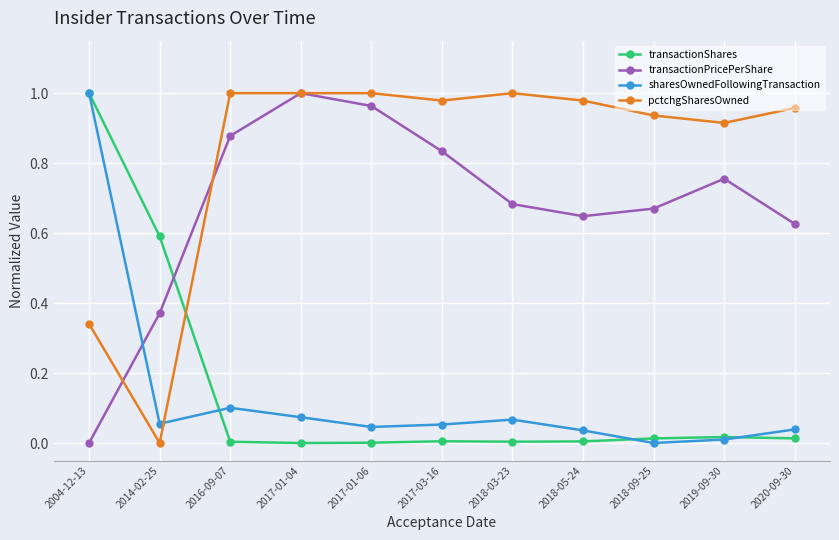

In transactionPricePerShare, how many points are lower than both neighbors (excluding endpoints)?

1